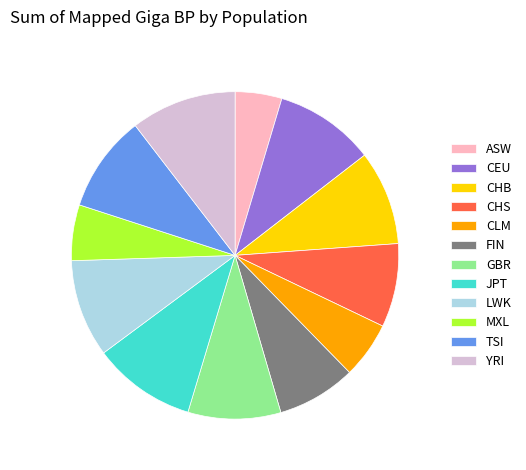

Does GBR represent more than half of the total?

No